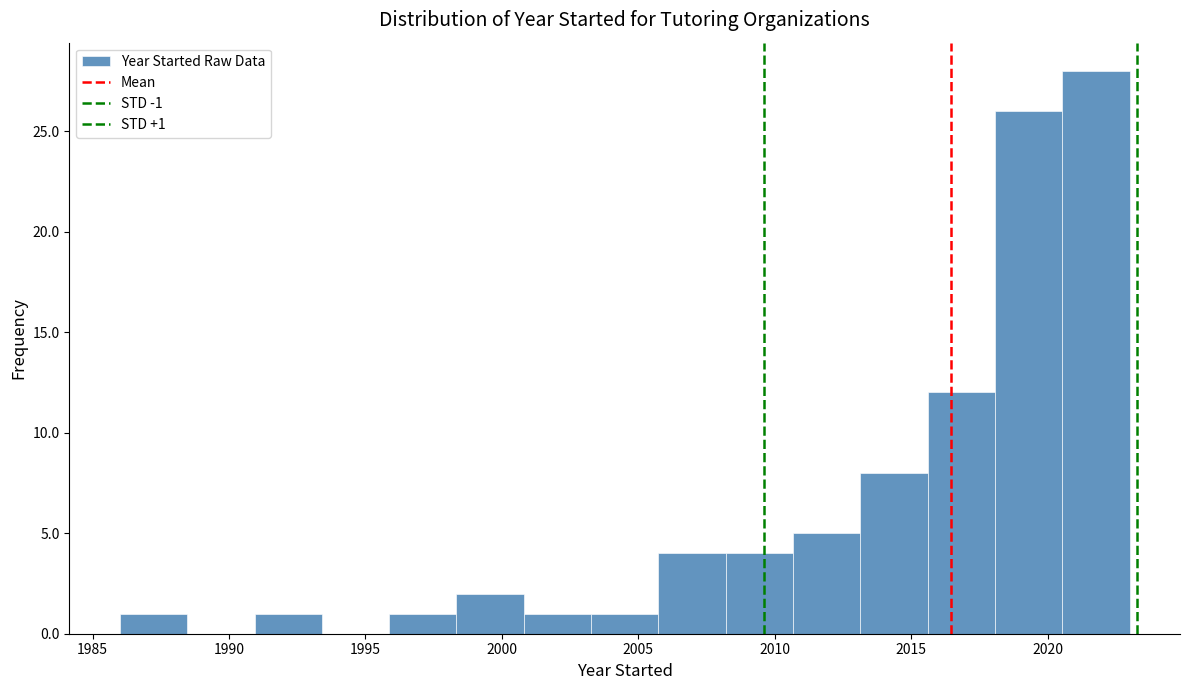

Which range on the x-axis has the tallest bar?

2020.5 to 2023.0